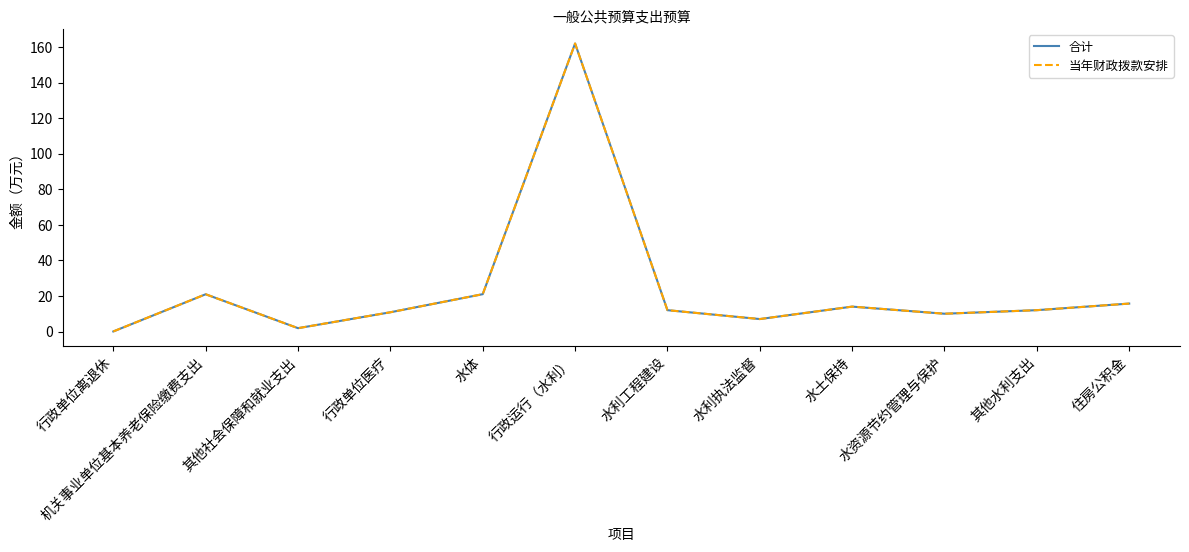

Which series changed the most between 其他社会保障和就业支出 and 住房公积金?

合计